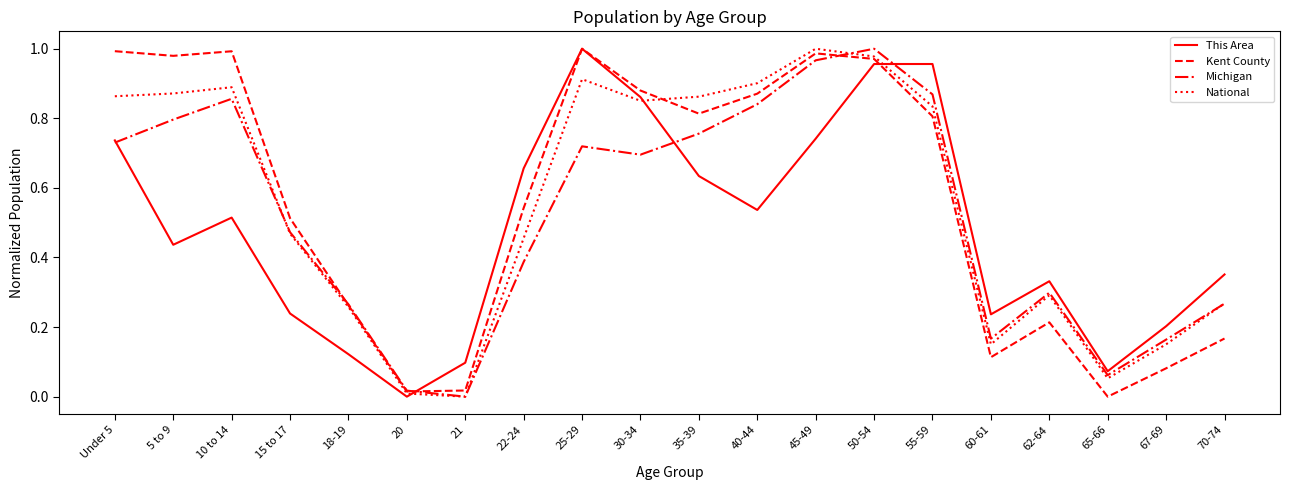

At which category is the sum across all series the highest?

50-54